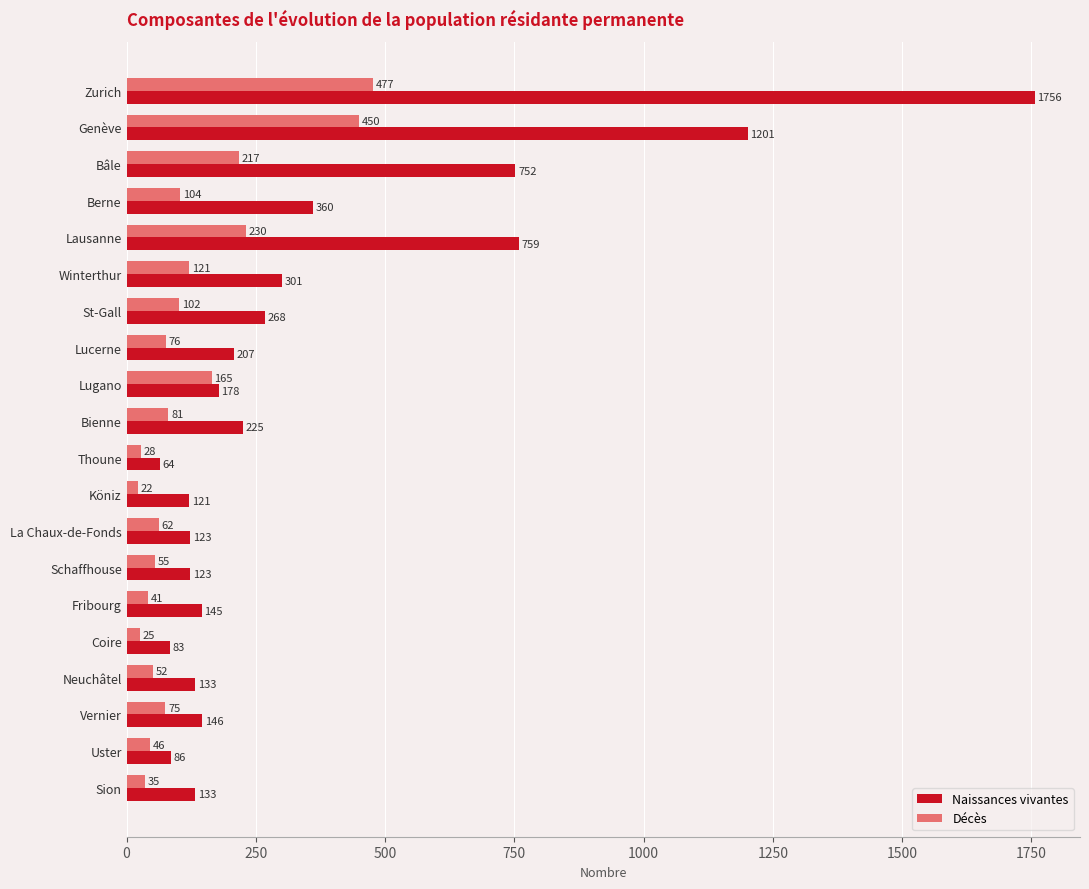

Where is Décès nearest to the value 249?

Lausanne